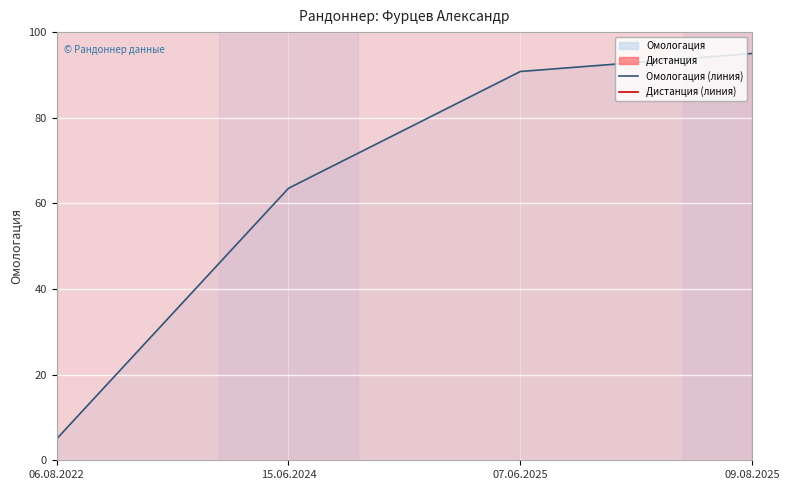

Approximately how many times larger is the value at 15.06.2024 compared to 07.06.2025?

0.7